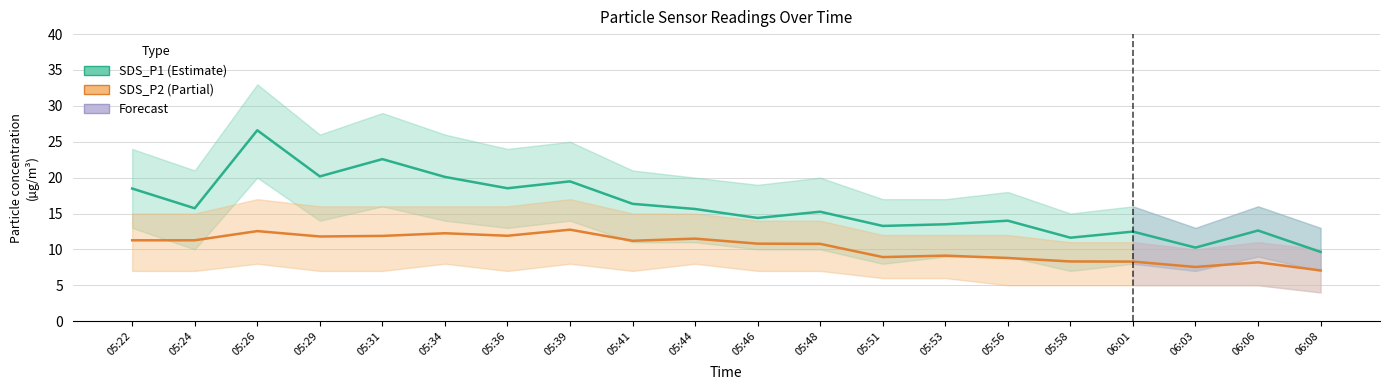

At how many categories does at least one series exceed 17?

7